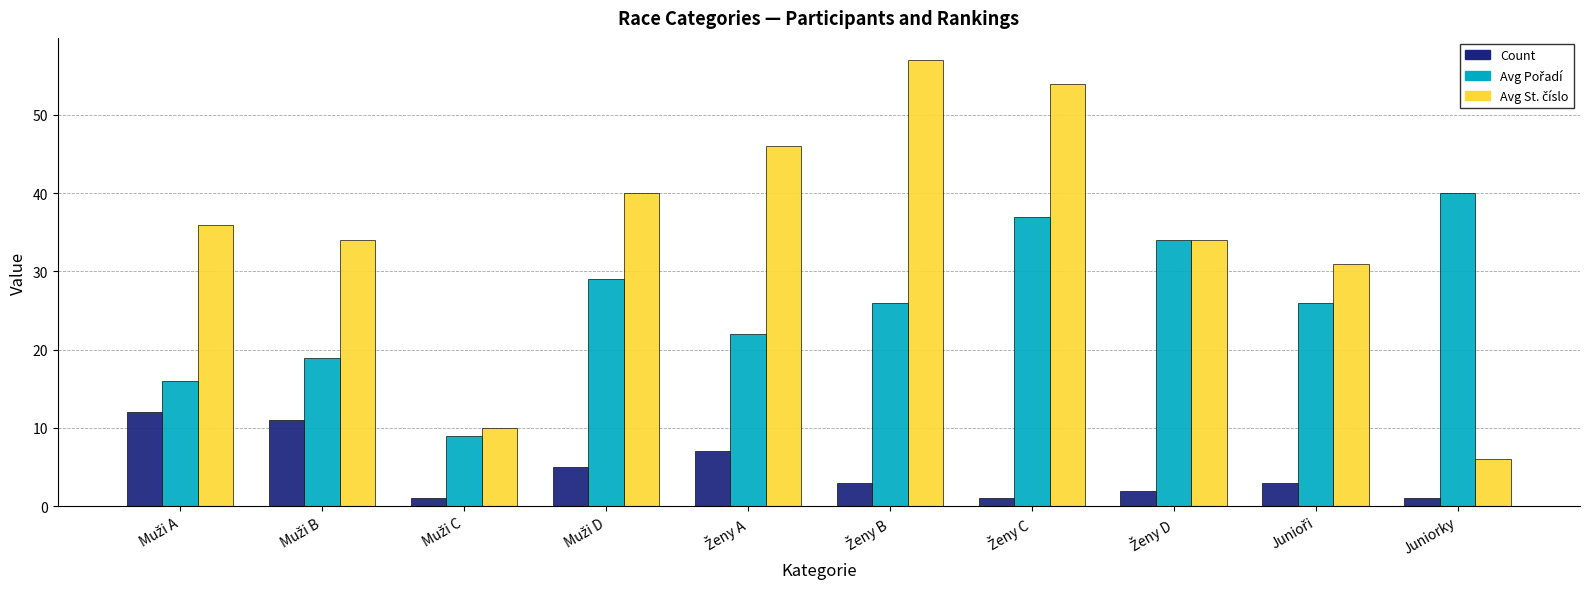

What is the greatest value displayed?

57